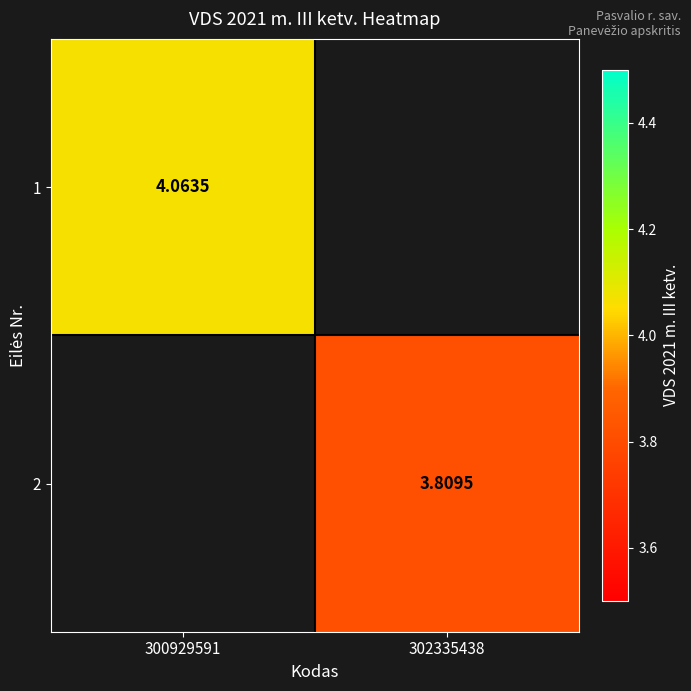

The value of 2 at 302335438 is 0.8. True or false?

False